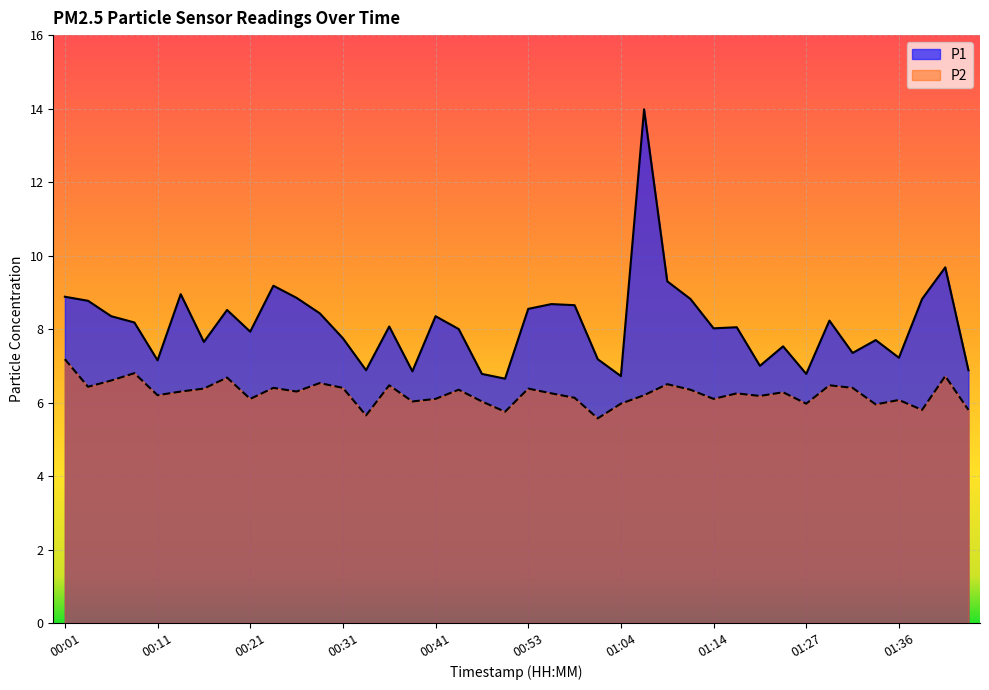

Reading right to left, extract all data points from this chart.

P1: 6.9	9.7	8.8	7.2	7.7	7.3	8.2	6.8	7.5	7.0	8.1	8.0	8.8	9.3	14.0	6.7	7.2	8.7	8.7	8.6	6.7	6.8	8.0	8.3	6.8	8.1	6.9	7.8	8.4	8.8	9.2	7.9	8.5	7.7	8.9	7.2	8.2	8.3	8.8	8.9
P2: 5.8	6.7	5.8	6.1	6.0	6.4	6.5	6.0	6.3	6.2	6.2	6.1	6.3	6.5	6.2	6.0	5.6	6.1	6.2	6.4	5.8	6.0	6.3	6.1	6.0	6.5	5.7	6.4	6.5	6.3	6.4	6.1	6.7	6.4	6.3	6.2	6.8	6.6	6.4	7.2